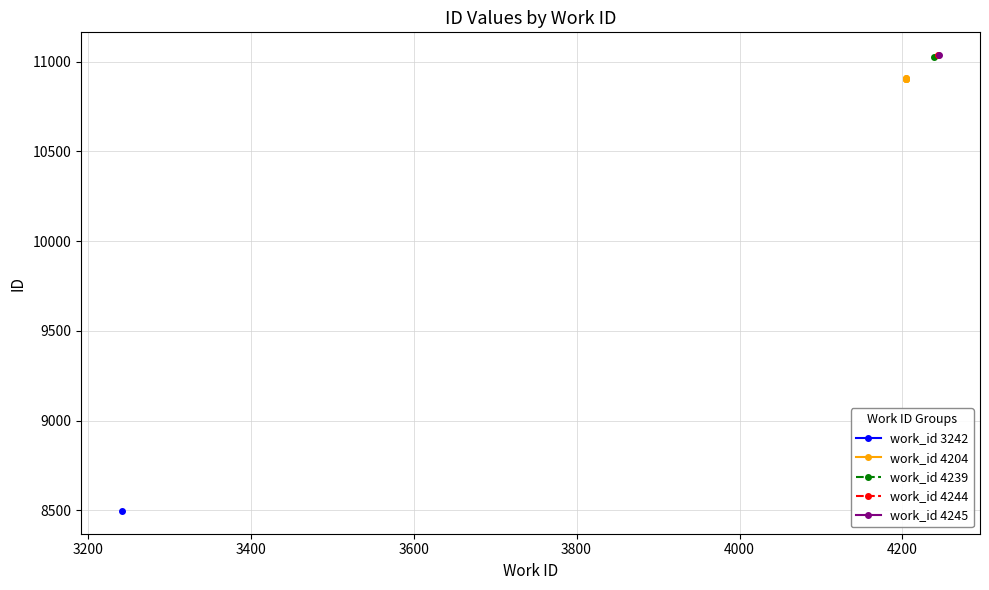

True or false: there are more than 2 points higher than both neighbors.

False